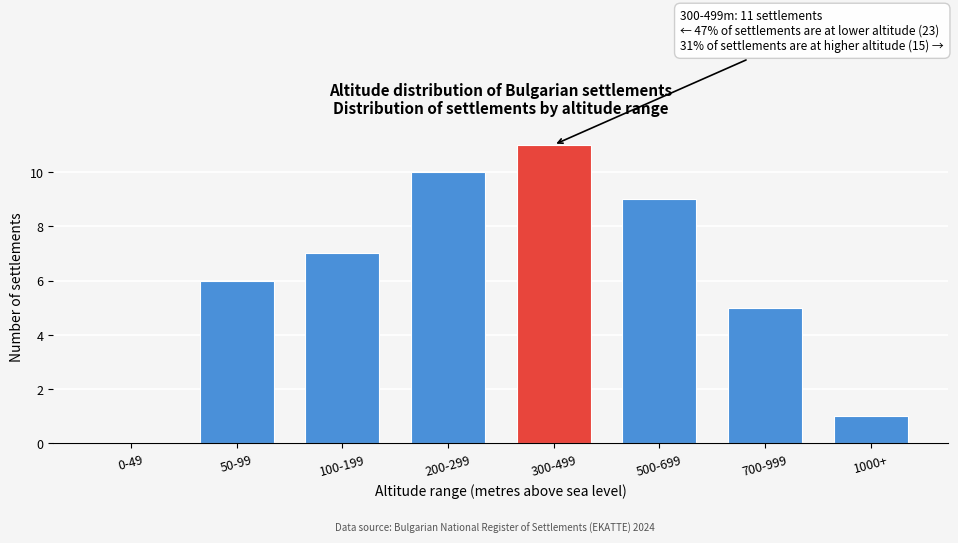

Reading right to left, extract all data points from this chart.

1000+=1	700-999=5	500-699=9	300-499=11	200-299=10	100-199=7	50-99=6	0-49=0